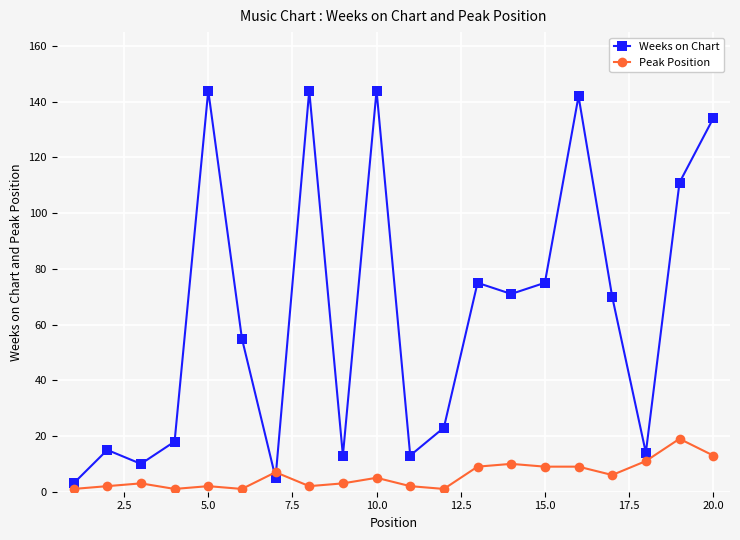

How many interior local valleys does the Weeks on Chart series have?

6